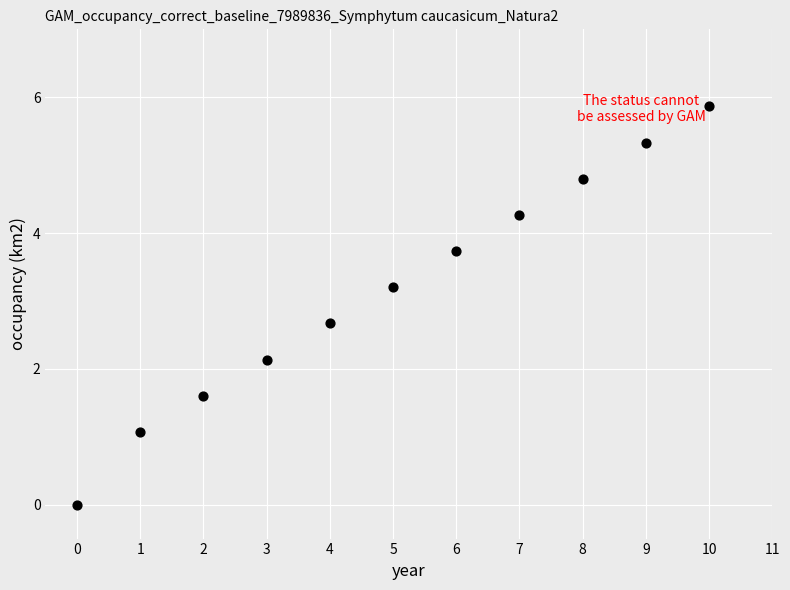

What Y value in the scatter plot is closest to 2?

2.1